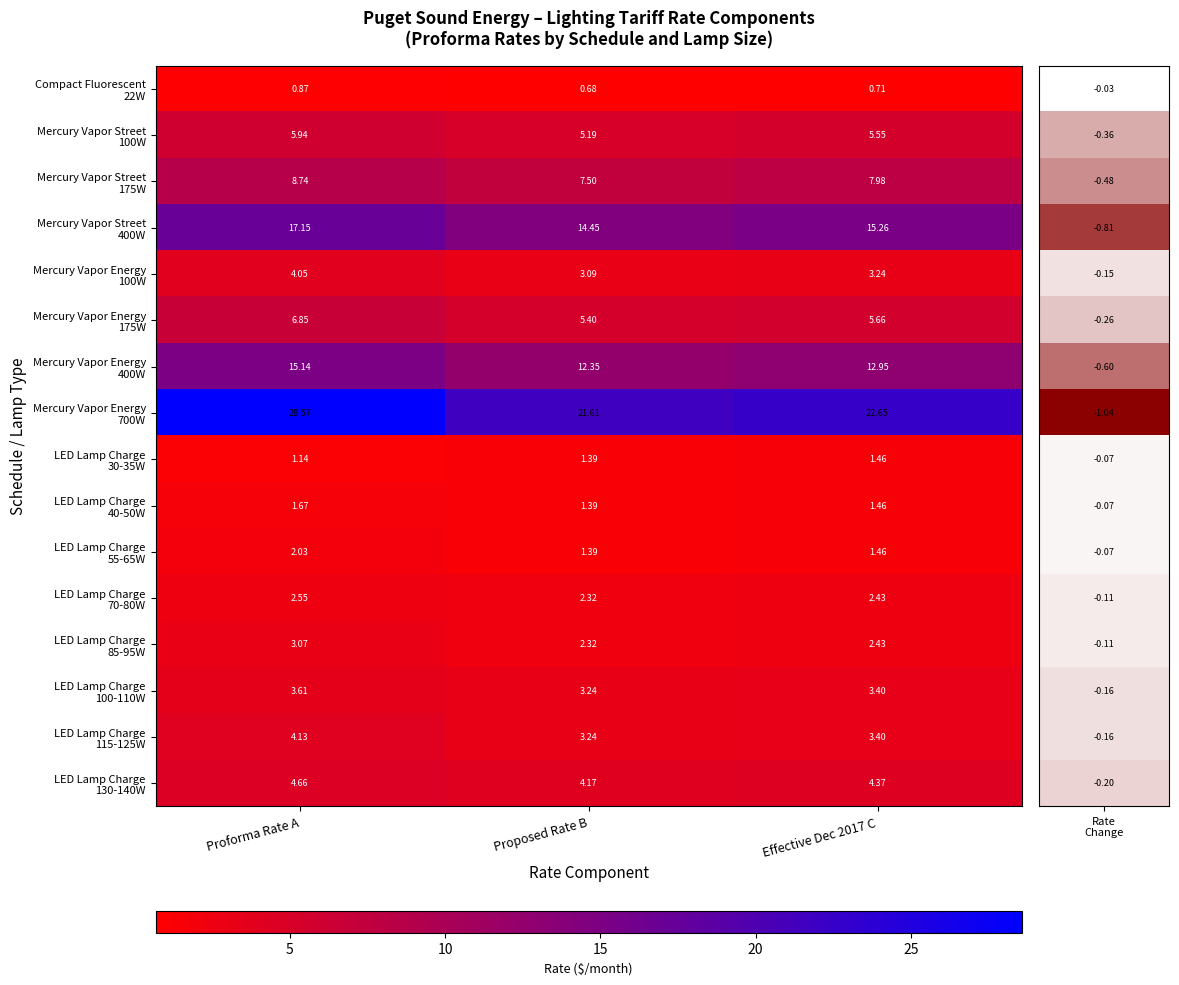

What is the total value across all series at Effective Dec 2017 C?

94.4